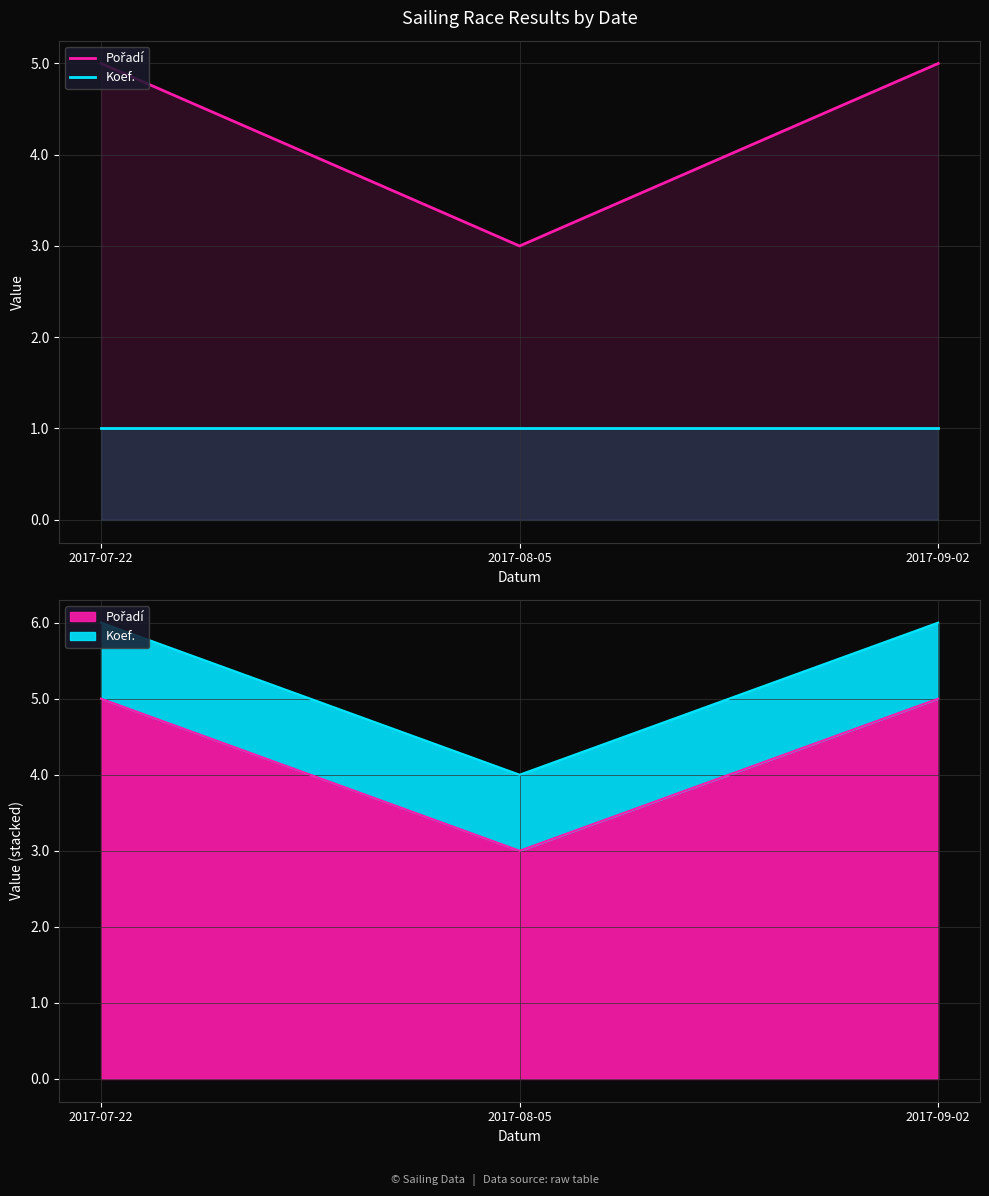

Read the Koef. value at 2017-07-22.

1